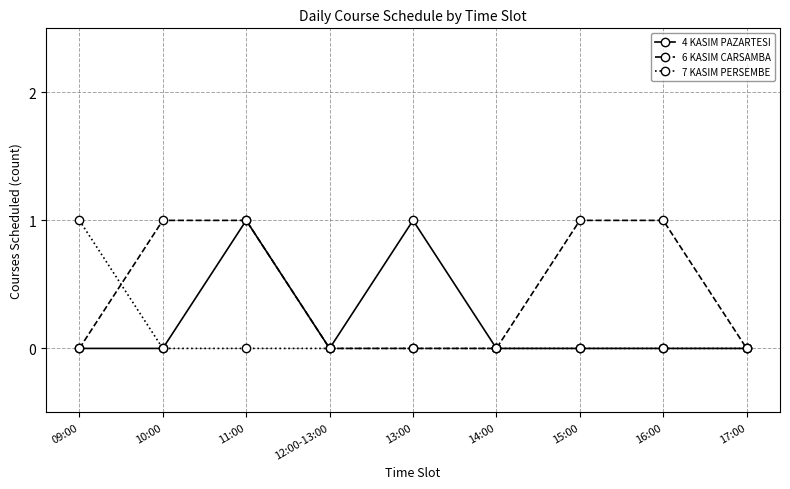

What is the sum of all 6 KASIM CARSAMBA values?

4